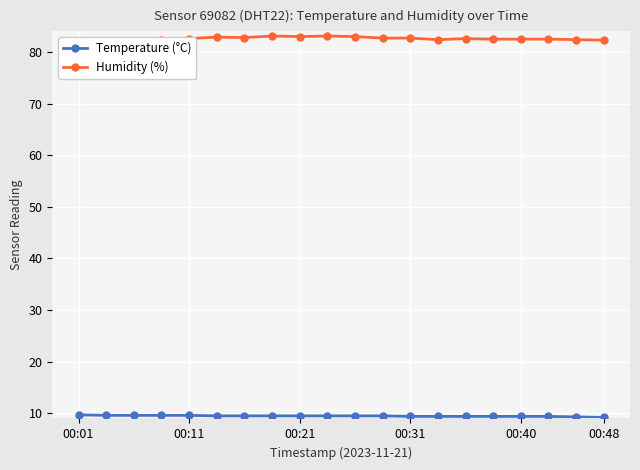

What is the total value across all series at 00:21?

92.5